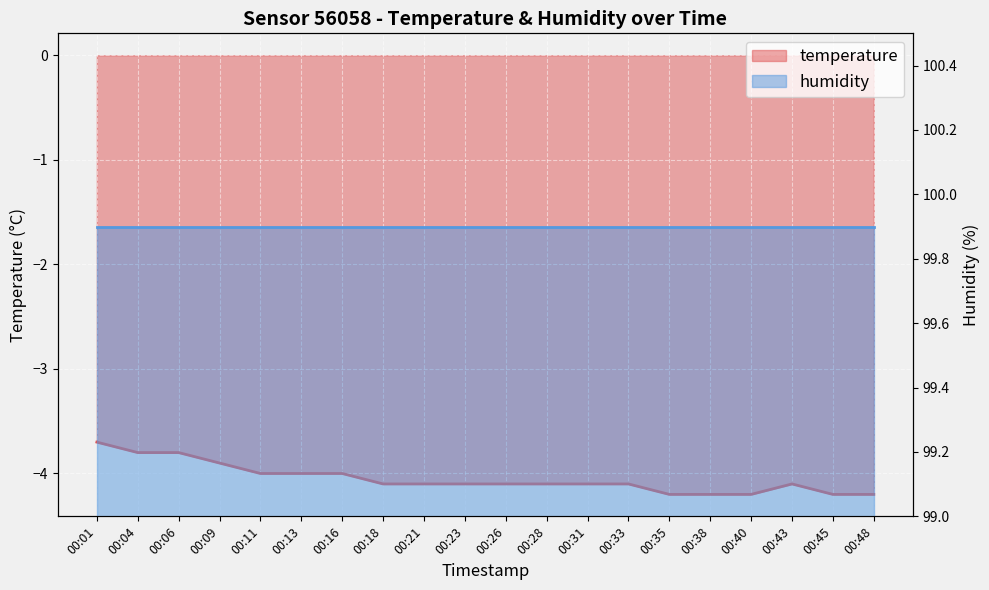

Reading left to right, list all the values displayed in this chart.

-3.7	-3.8	-3.8	-3.9	-4.0	-4.0	-4.0	-4.1	-4.1	-4.1	-4.1	-4.1	-4.1	-4.1	-4.2	-4.2	-4.2	-4.1	-4.2	-4.2